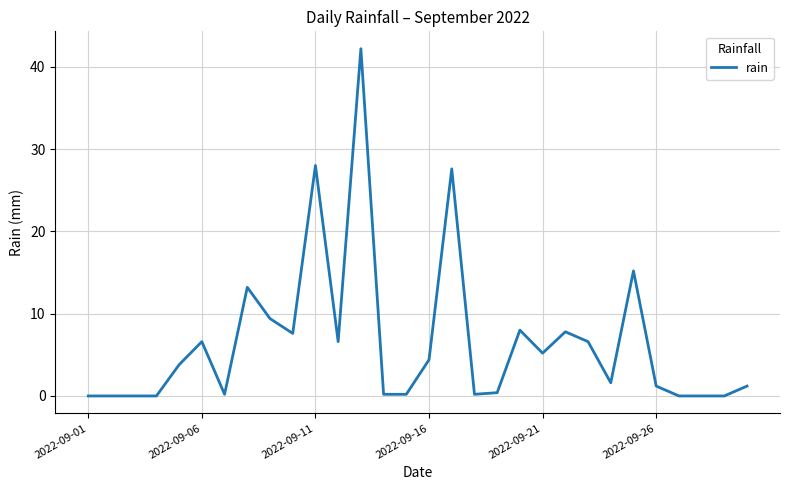

What is the greatest value displayed?

42.2